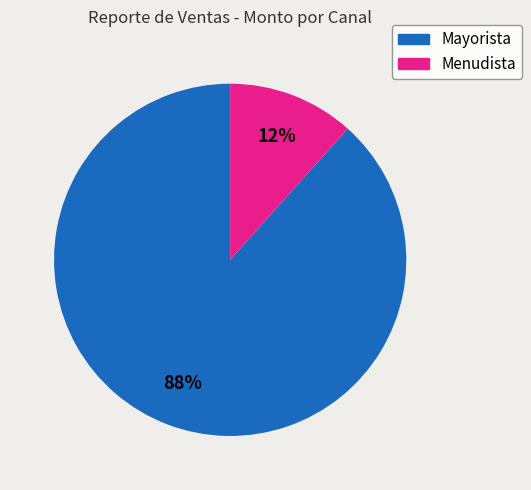

Is there a majority slice in this chart?

Yes